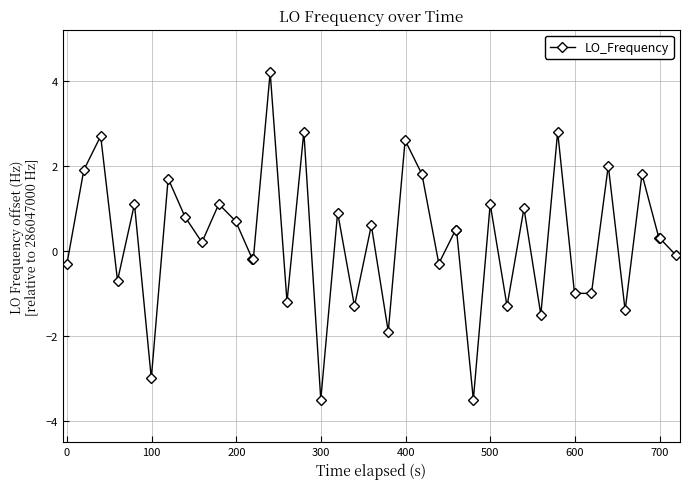

What is the sum of all values?

11.0